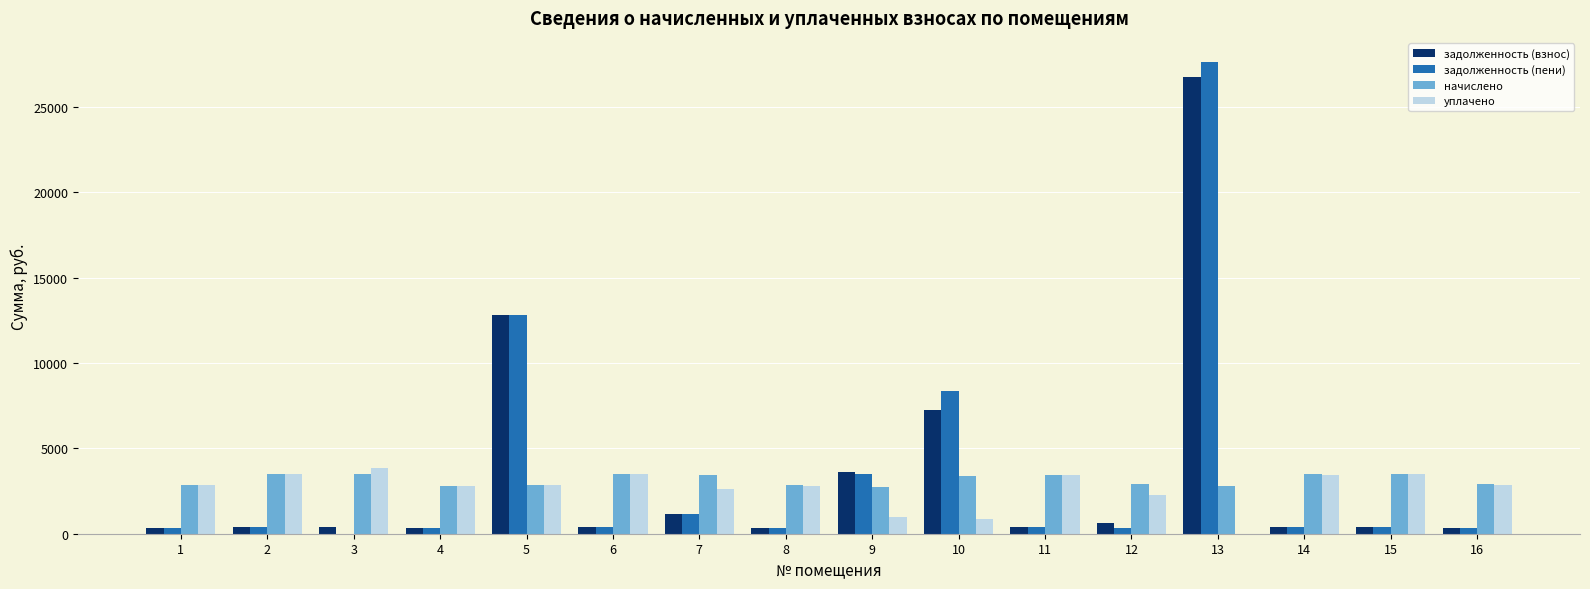

What is the sum of all задолженность (взнос) values?

55781.5